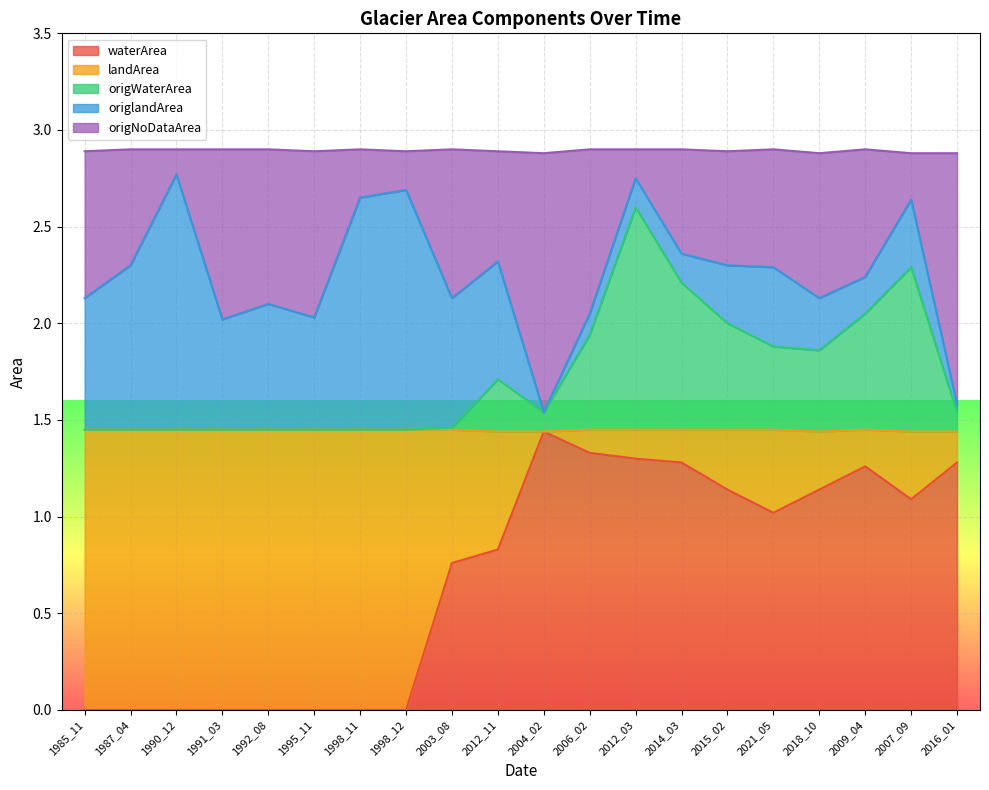

Which category has the highest value in the waterArea series?

2004_02